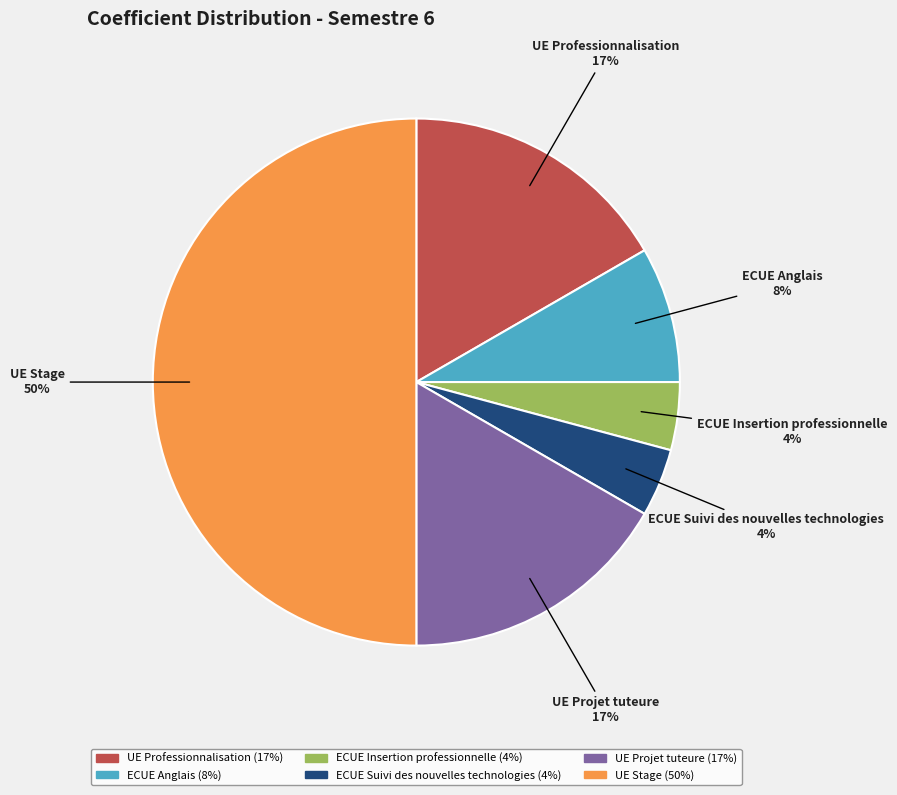

Is ECUE Suivi des nouvelles technologies the majority of the pie?

No